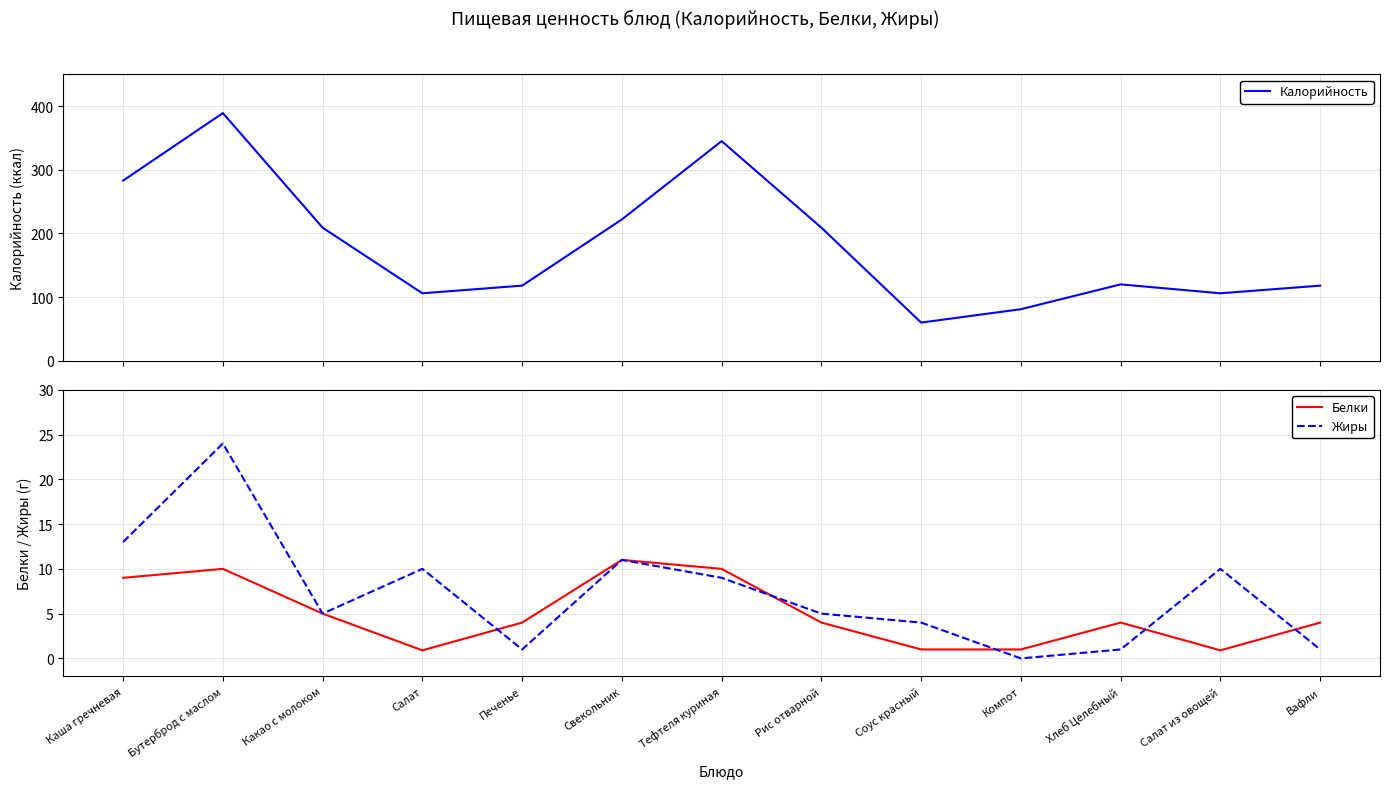

Reading left to right, transcribe all the data shown in this chart.

Калорийность: 283.0	389.0	209.0	106.0	118.0	222.0	345.0	209.0	60.0	81.0	120.0	106.0	118.0
Белки: 9.0	10.0	5.0	0.9	4.0	11.0	10.0	4.0	1.0	1.0	4.0	0.9	4.0
Жиры: 13.0	24.0	5.0	10.0	1.0	11.0	9.0	5.0	4.0	0.0	1.0	10.0	1.0